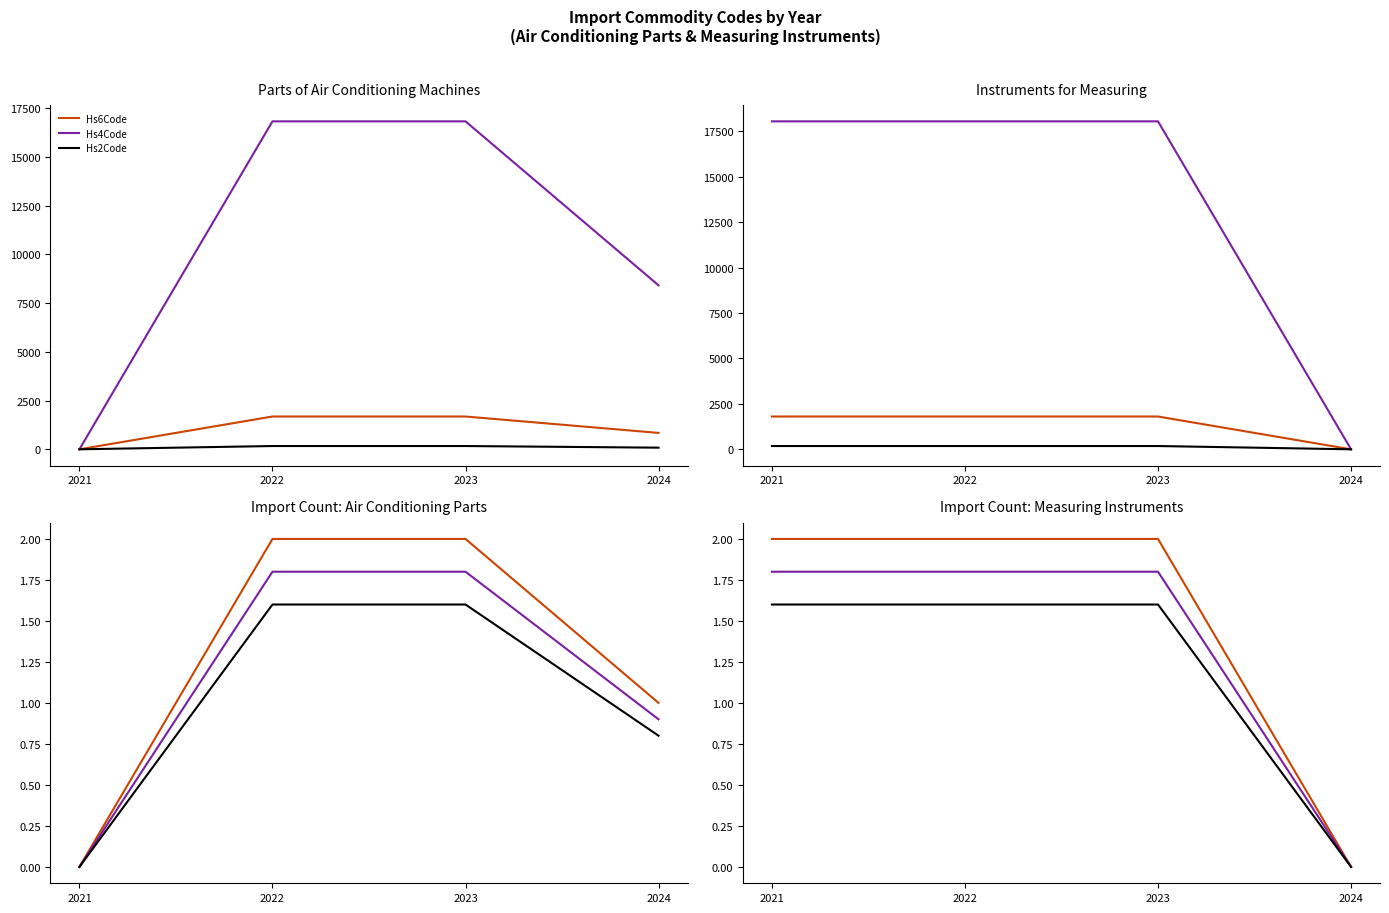

What is the sum of all Hs4Code values?

5.4